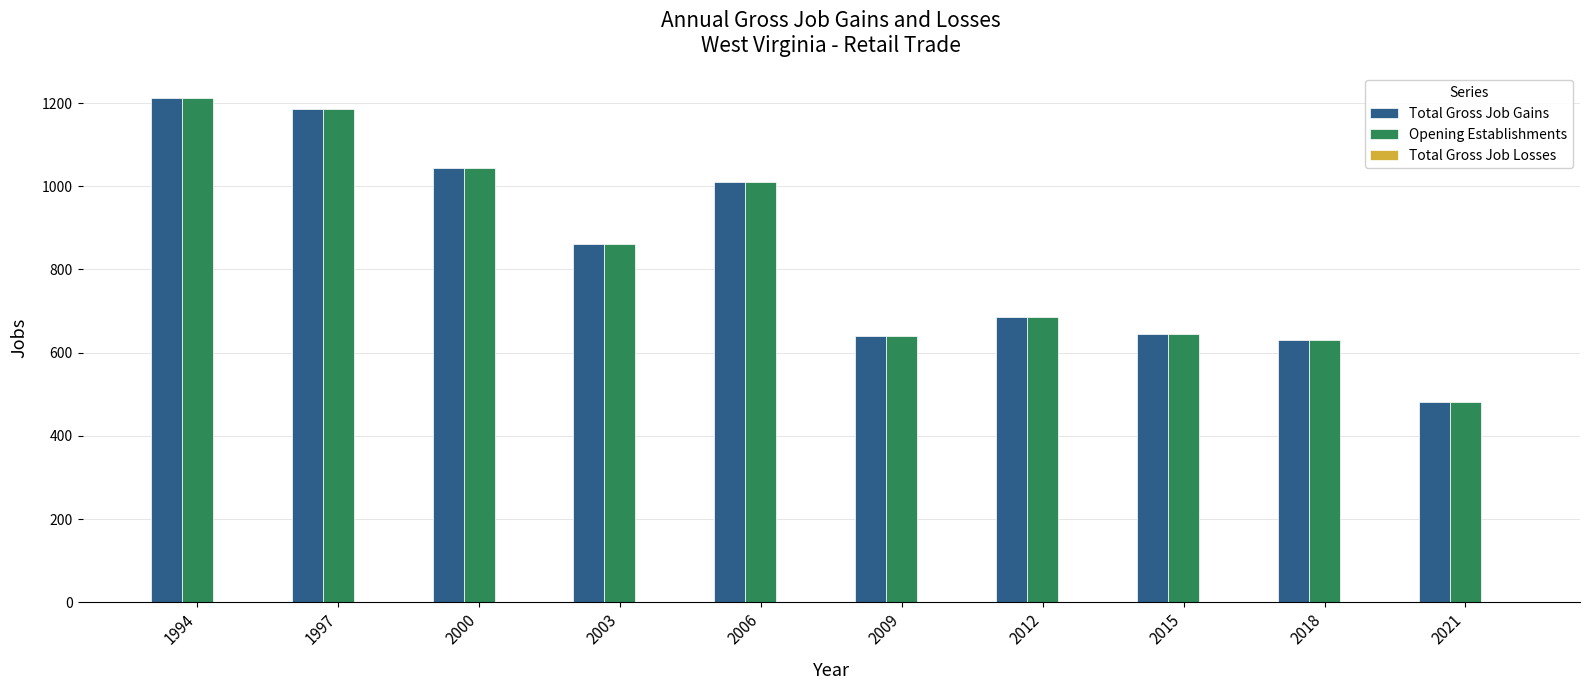

At which label does Total Gross Job Gains reach its peak?

1994